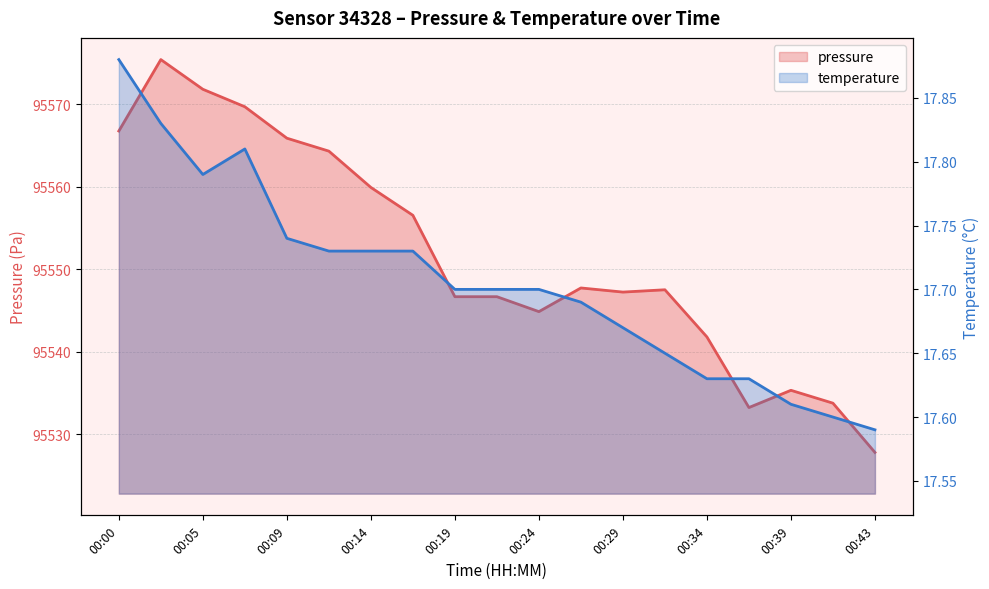

True or false: temperature and pressure intersect in this chart.

False